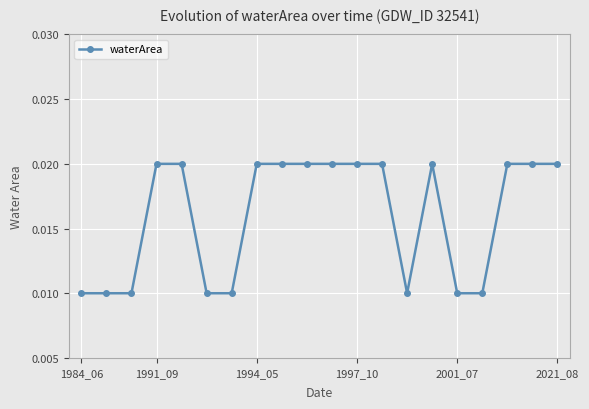

What is the sum of all values?

0.3